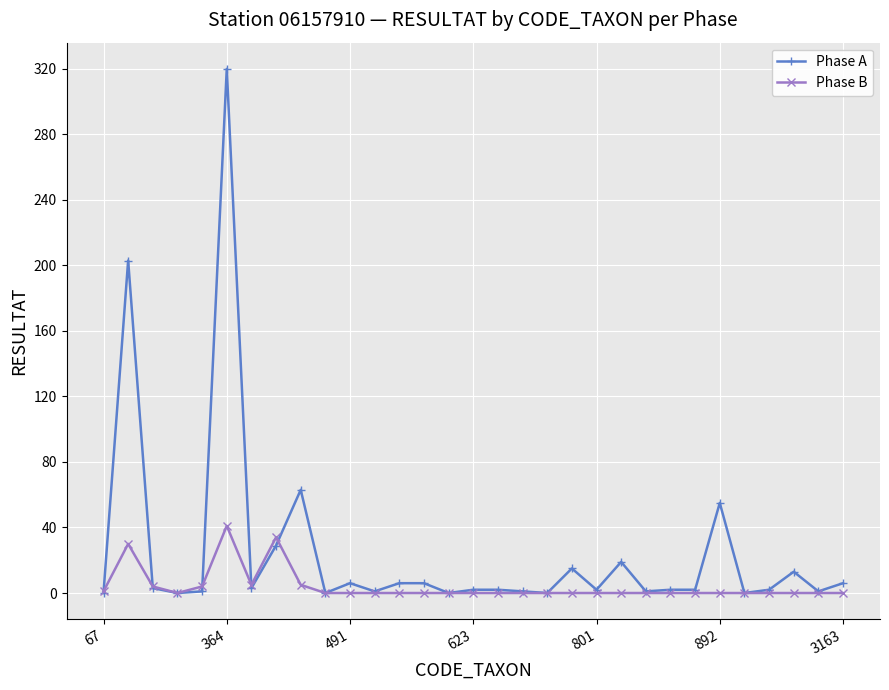

What are all the series names shown in the legend?

Phase A, Phase B